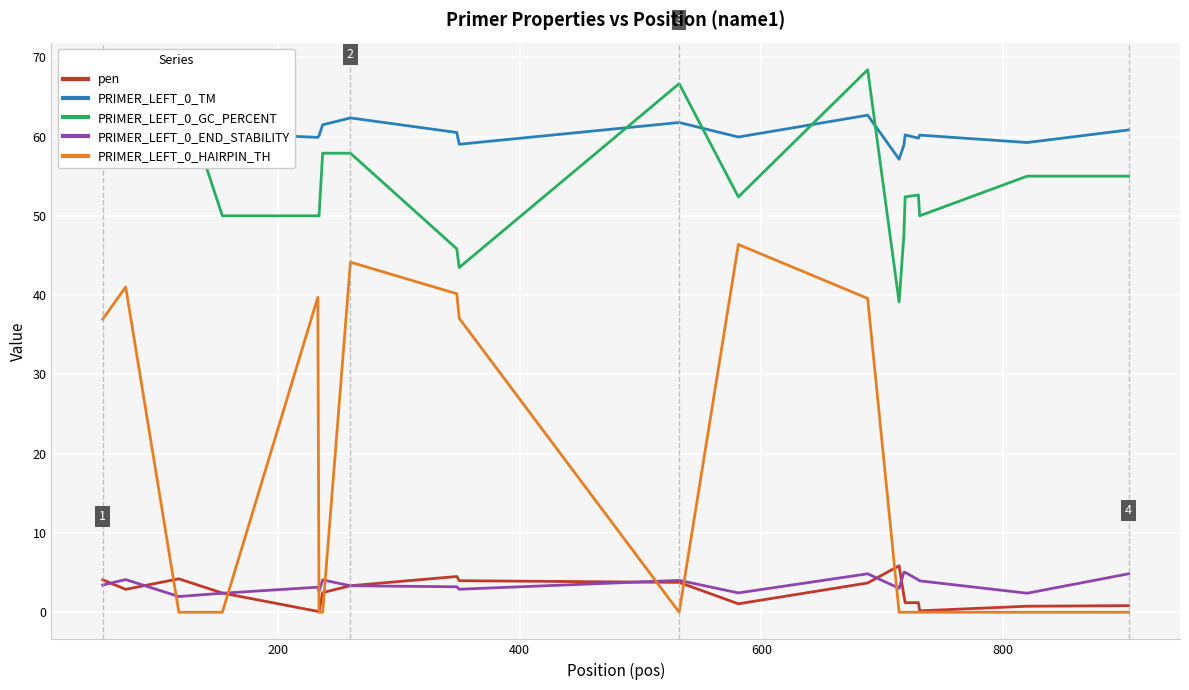

Which series has the largest total across all categories?

PRIMER_LEFT_0_TM